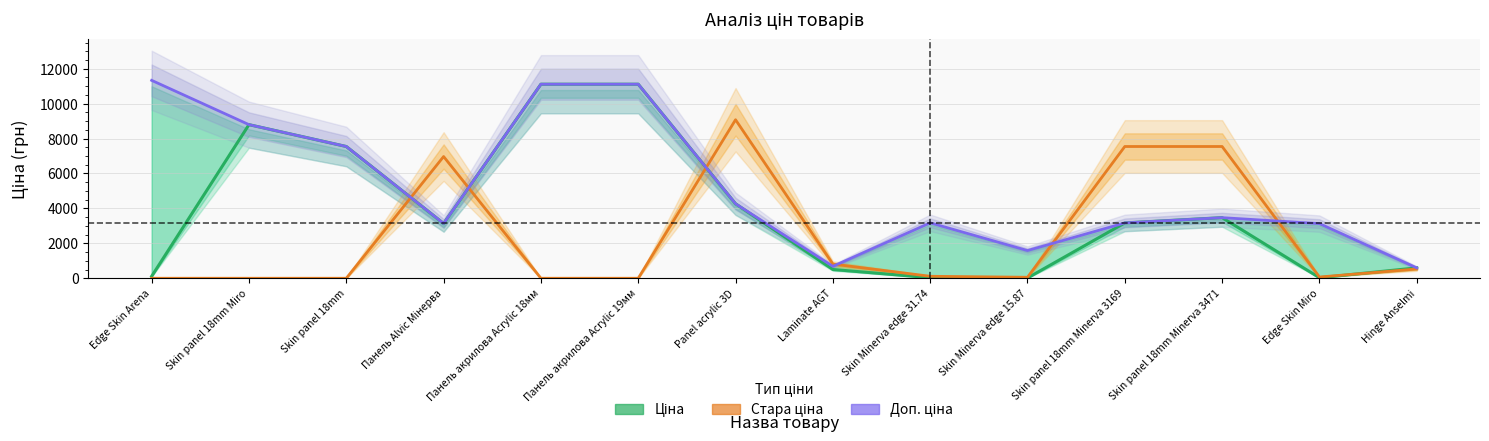

How many values in the Стара ціна series exceed 113?

7